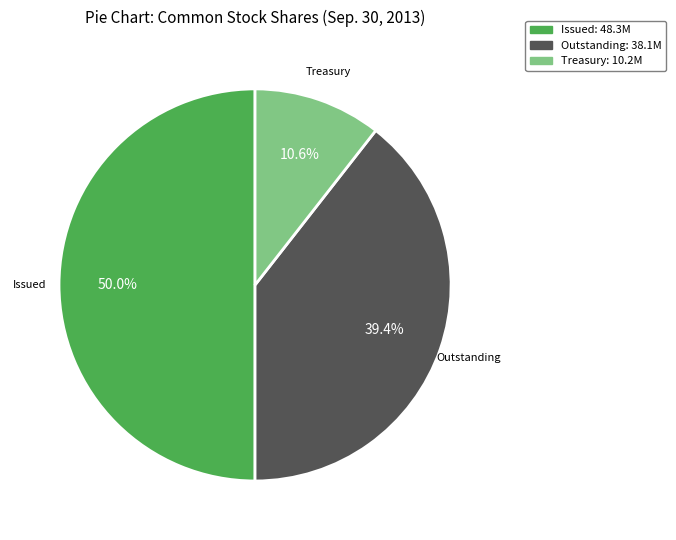

How many segments does this pie chart have?

3